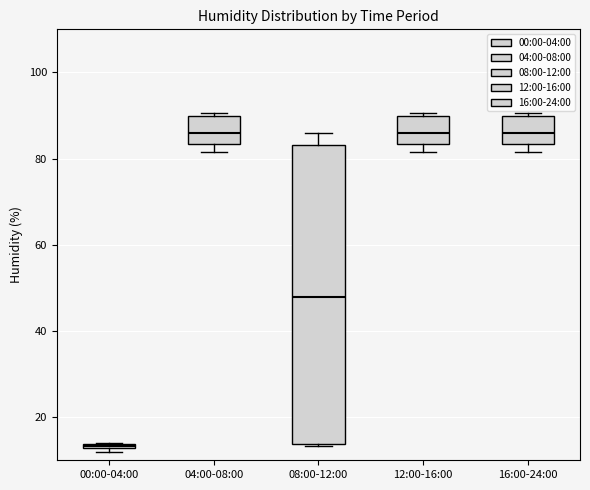

Which box has the lowest median line?

00:00-04:00